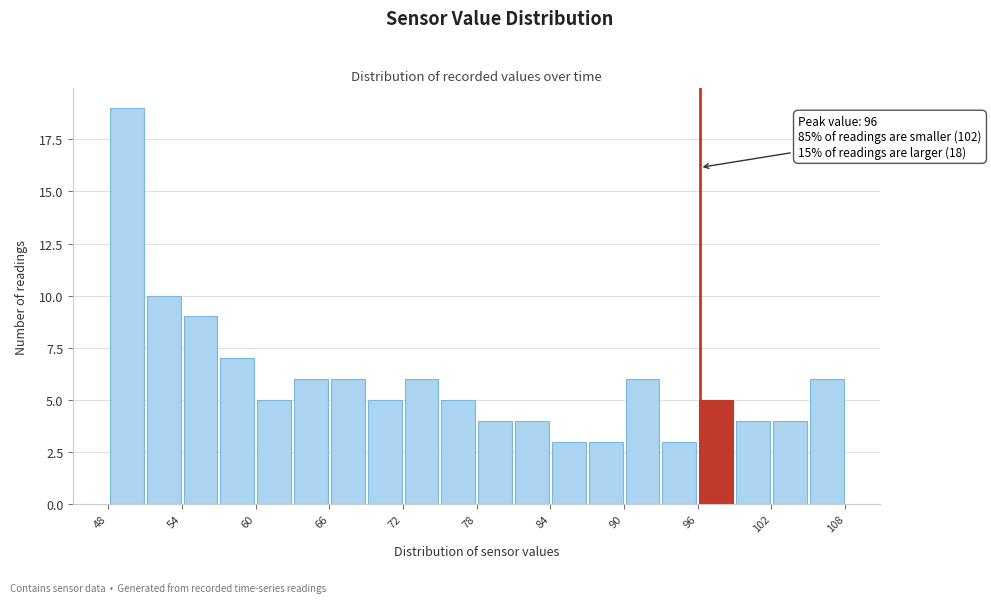

Around what value on the x-axis is the tallest bar? Give the approximate position of its centre, as read against the axis.

49